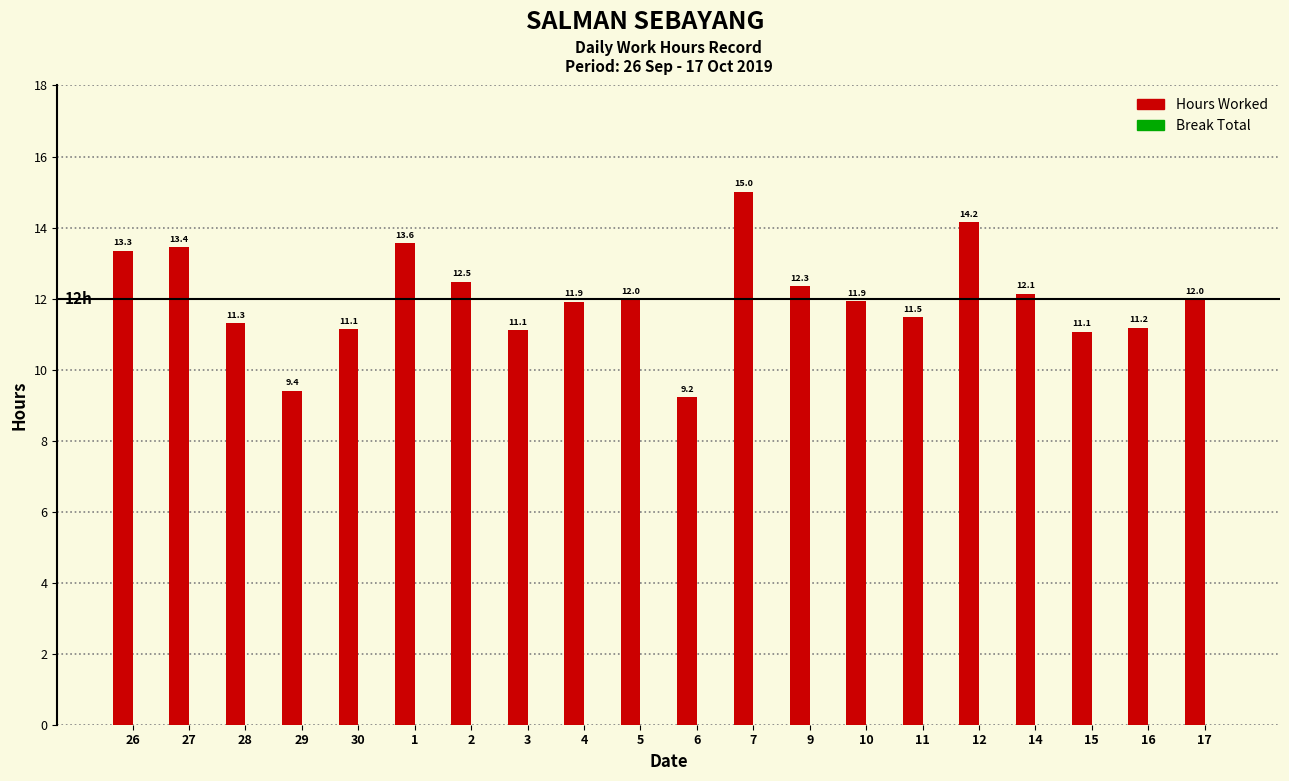

How many bars are there in total?

20